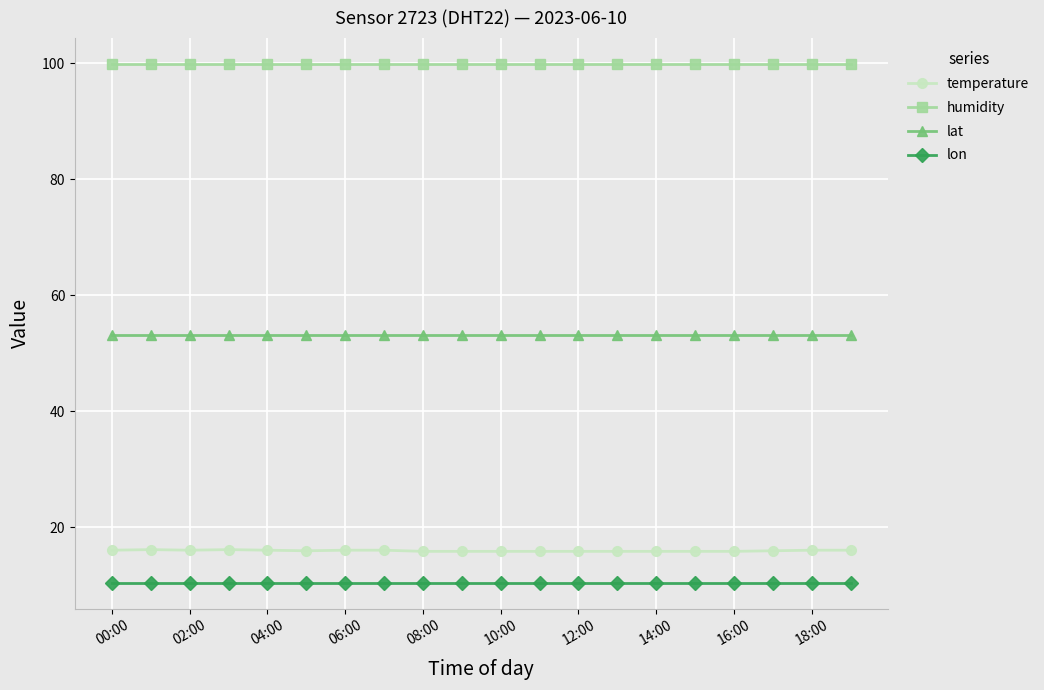

True or false: humidity and lon cross at least once.

False